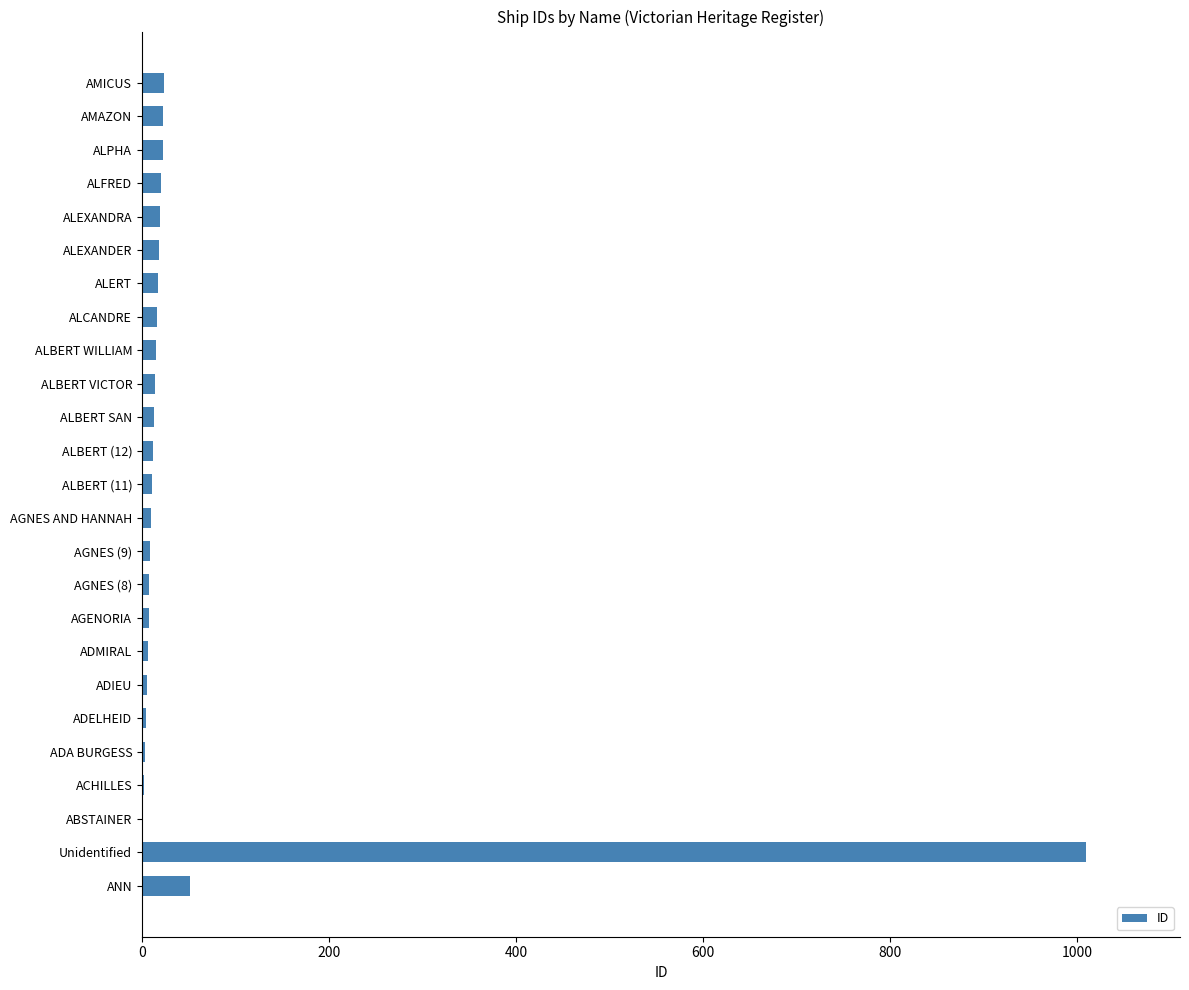

Which category has the highest value across all series?

Unidentified